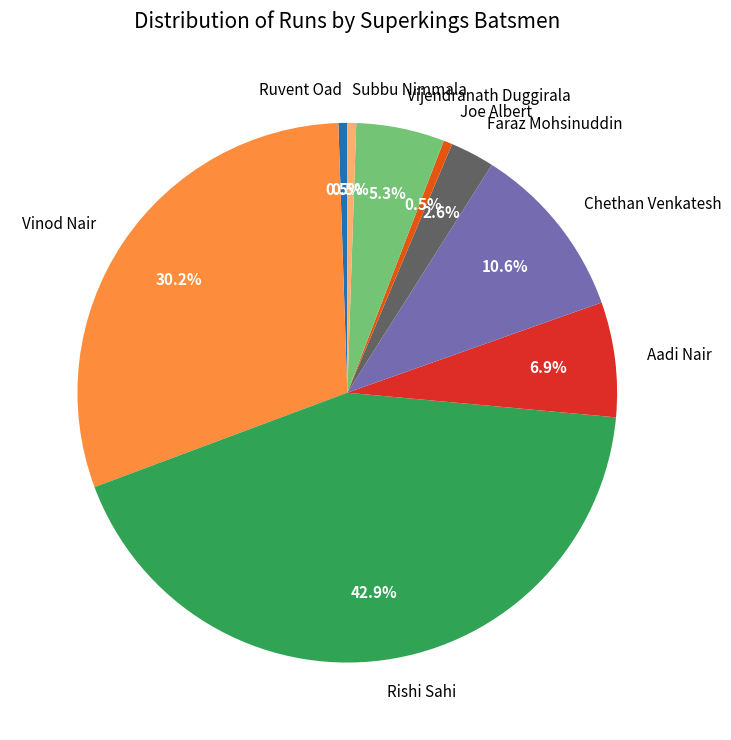

To the nearest percent, what is the difference between the Joe Albert and Vijendranath Duggirala slice percentages?

5%